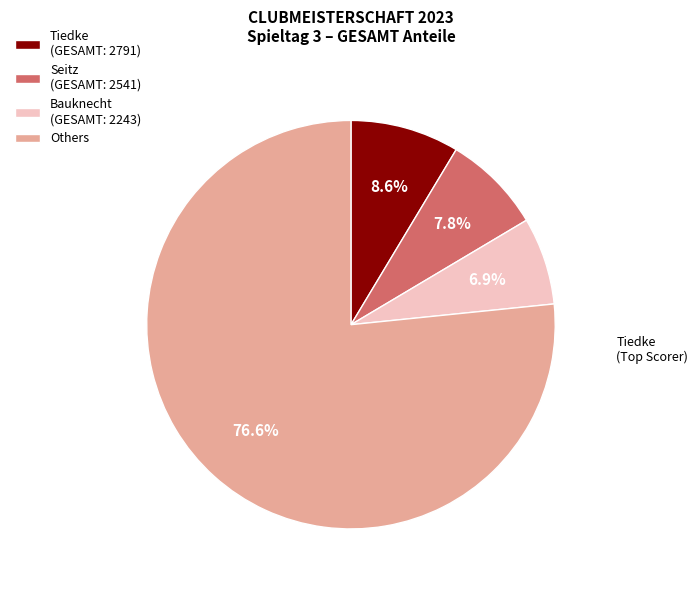

What is the smallest slice in the pie chart?

Bauknecht (GESAMT: 2243)